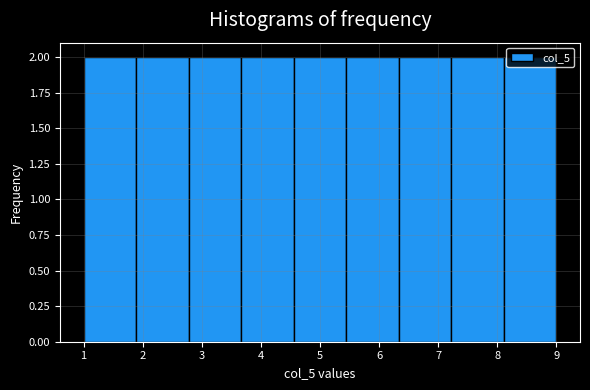

Reading left to right, list every bar in this chart as the range it spans on the x-axis followed by its height. Neither the bar edges nor the heights are printed on the chart, so give them approximately, as read against the axes.

1.0 to 1.9: 2
1.9 to 2.8: 2
2.8 to 3.7: 2
3.7 to 4.6: 2
4.6 to 5.4: 2
5.4 to 6.3: 2
6.3 to 7.2: 2
7.2 to 8.1: 2
8.1 to 9.0: 2